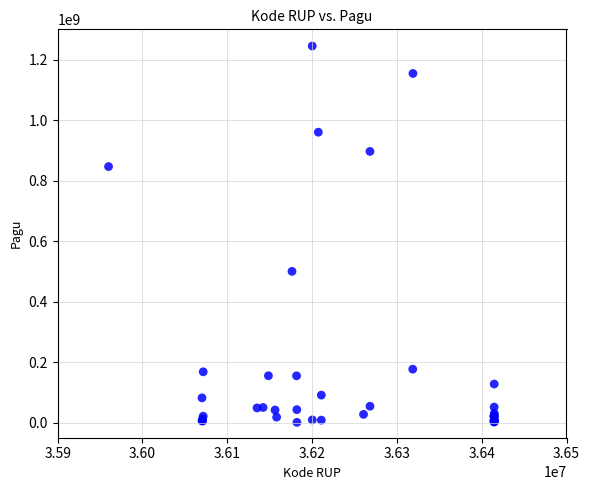

What Y value in the scatter plot is closest to 622840000?

499932000